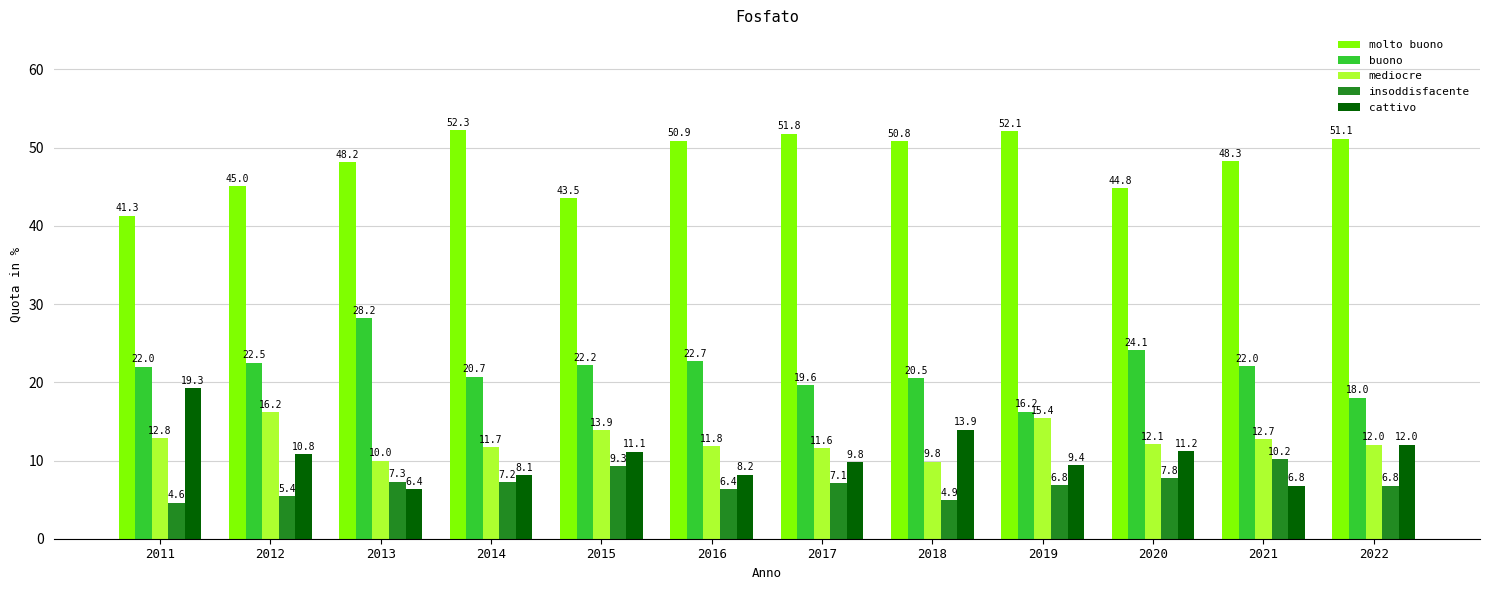

The value of molto buono at 2016 is 31.3. True or false?

False